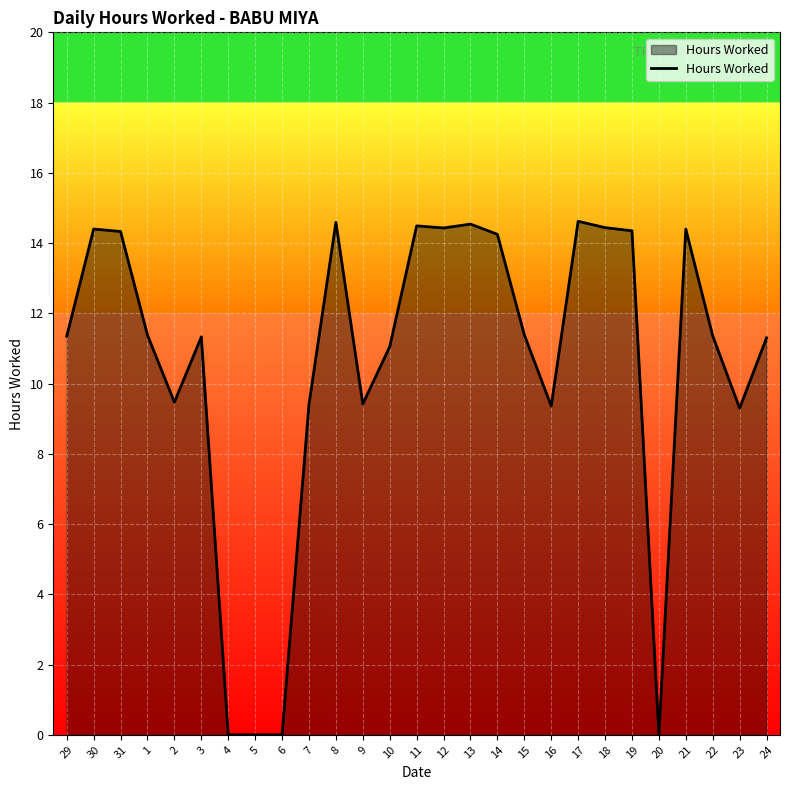

The value at 10 is 5.0. True or false?

False